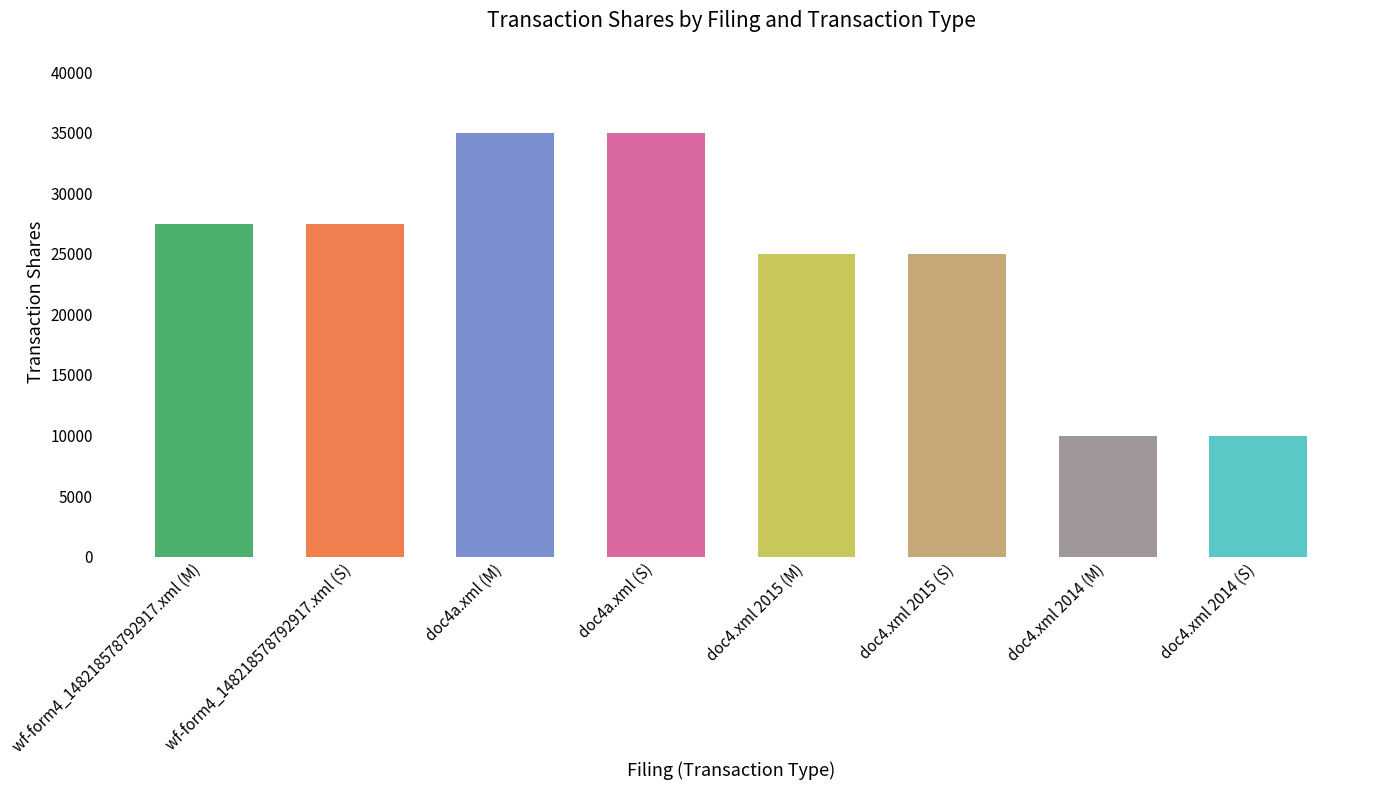

The chart shows a value of 10000 at doc4.xml 2014 (M). True or false?

True